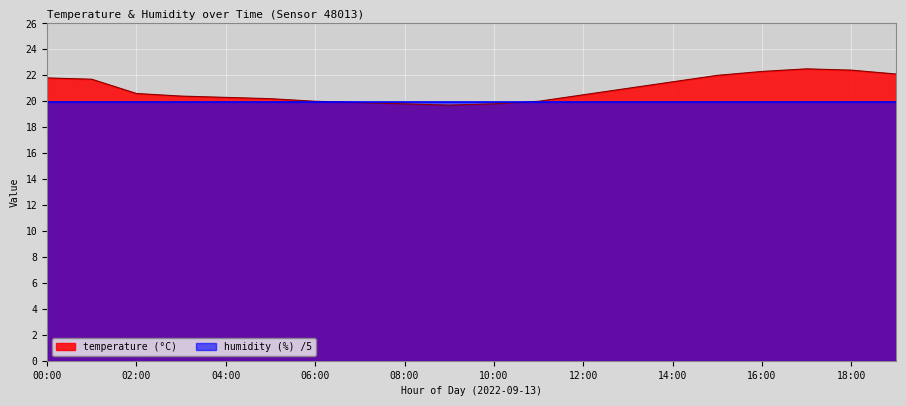

Count the number of values greater than 20.

14